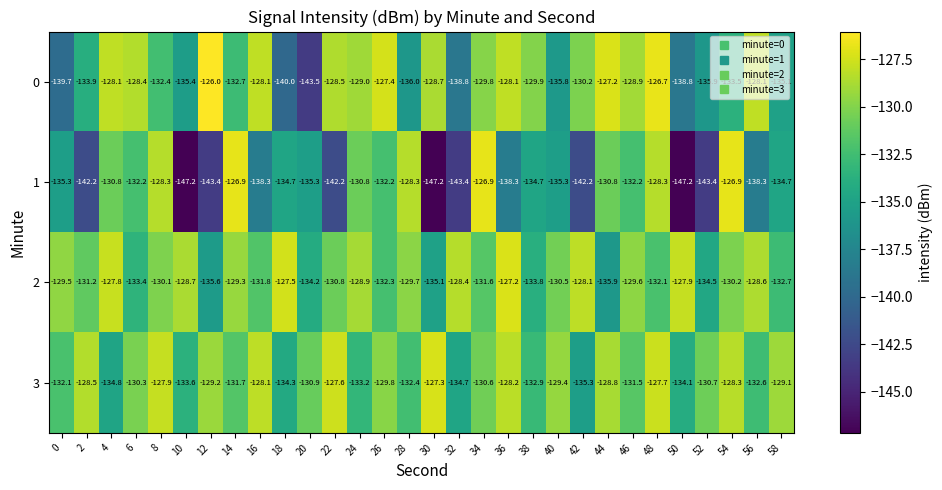

What is the total value across all series at 4?

-521.5